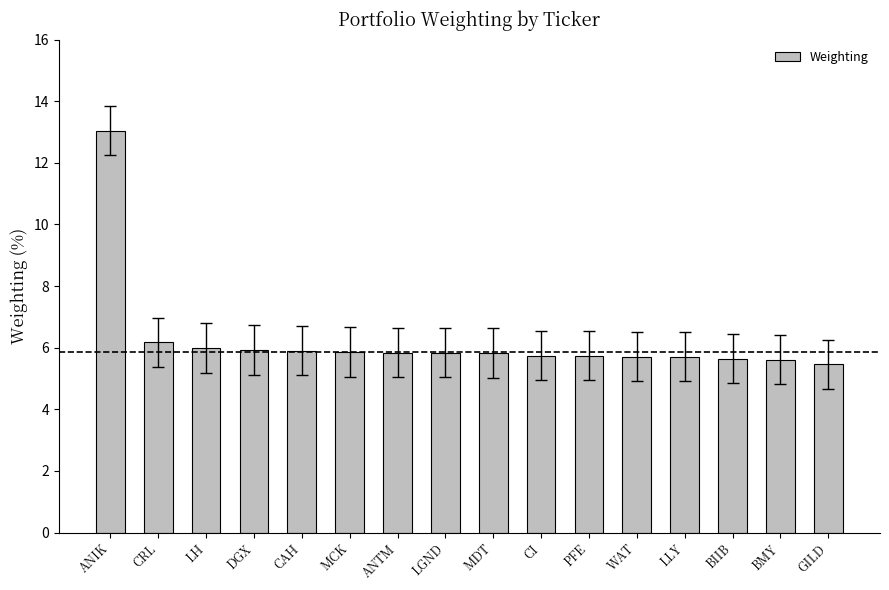

How many bars are there in total?

16